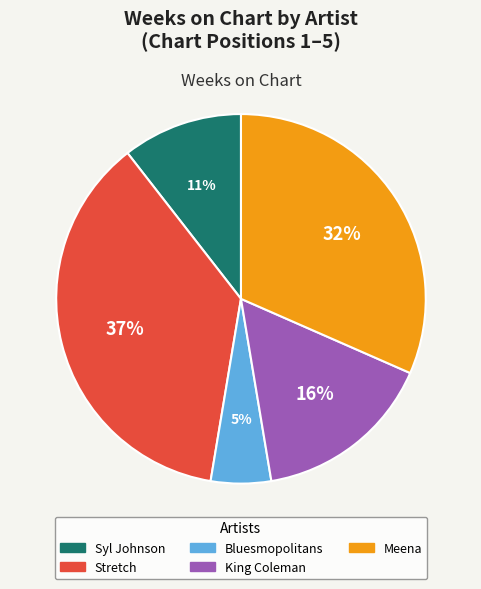

What percentage is the King Coleman slice, to the nearest percent?

16%